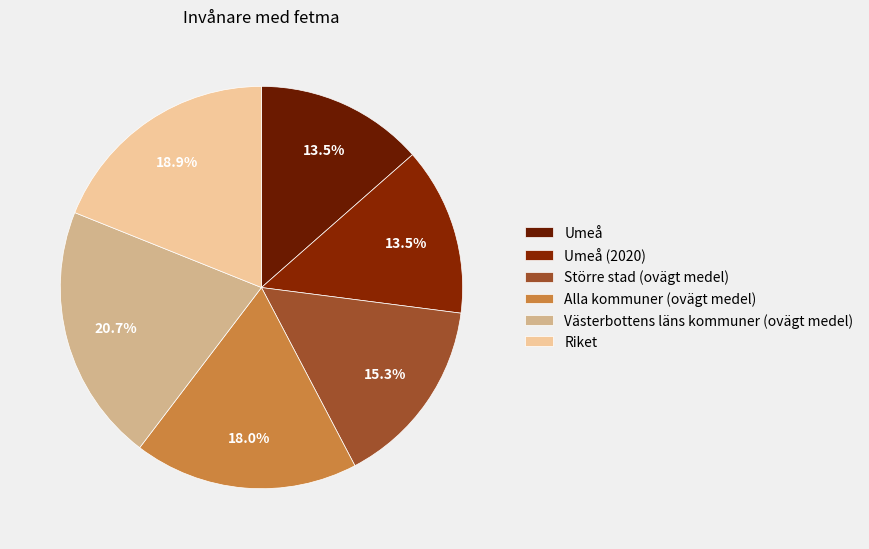

How many segments does this pie chart have?

6